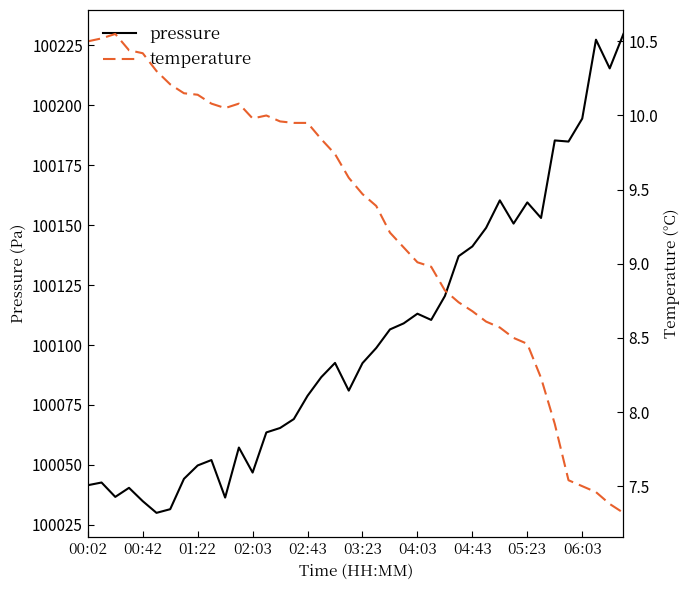

Rank the series by their average value, from lowest to highest.

temperature, pressure